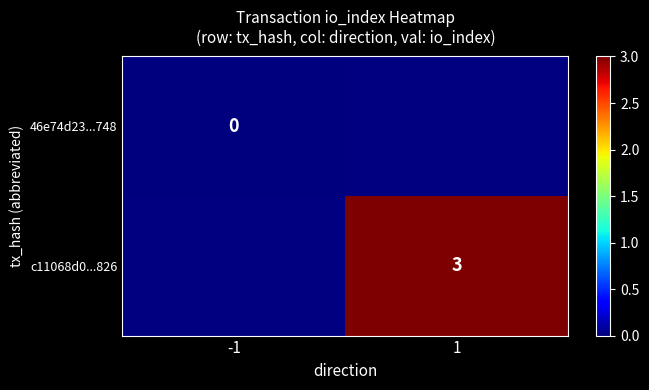

Is the value of 46e74d23...748 at -1 greater than the value of c11068d0...826 at 1?

No